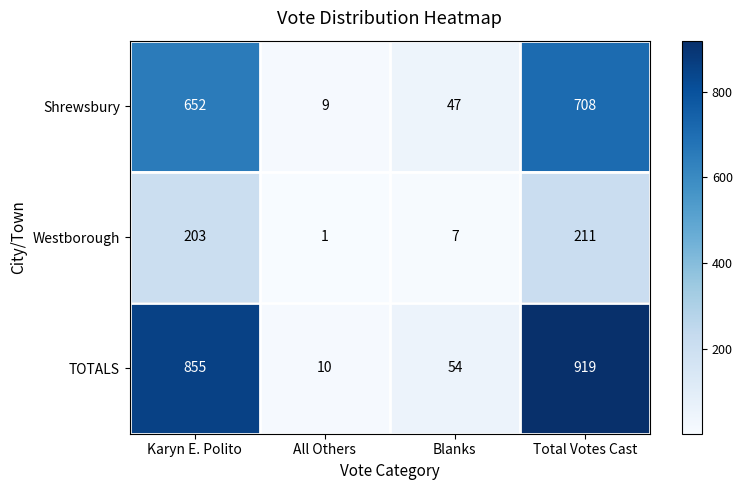

Which series has the largest total across all categories?

TOTALS